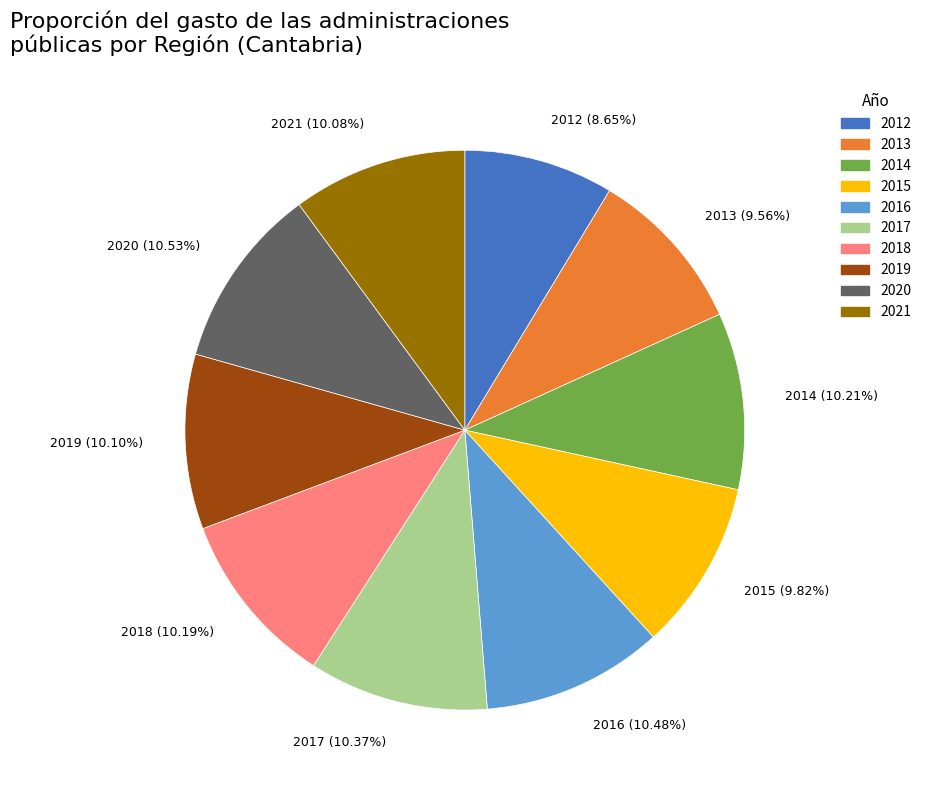

Which category has the smallest portion of the pie?

2012